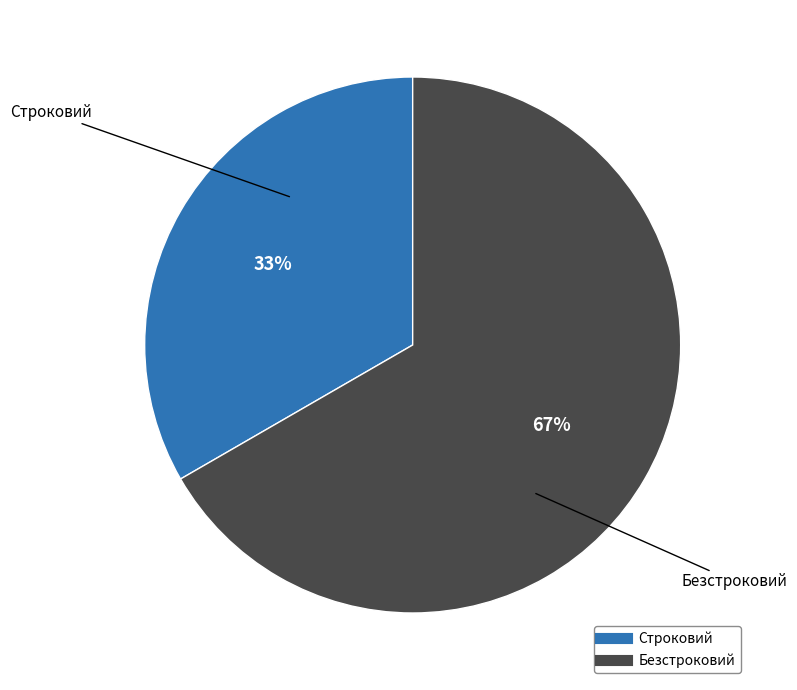

How many slices are in this pie chart?

2